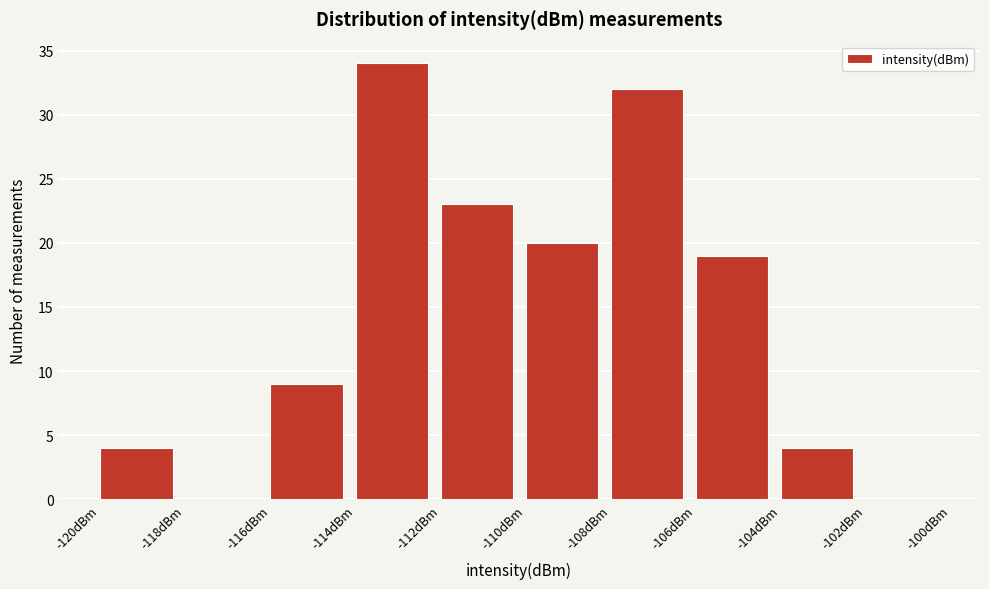

Reading left to right, list every bar in this chart as the range it spans on the x-axis followed by its height. The values are not printed on the chart, so give them approximately, as read against the axis.

-120 to -118: 4
-118 to -116: 0
-116 to -114: 9
-114 to -112: 34
-112 to -110: 23
-110 to -108: 20
-108 to -106: 32
-106 to -104: 19
-104 to -102: 4
-102 to -100: 0